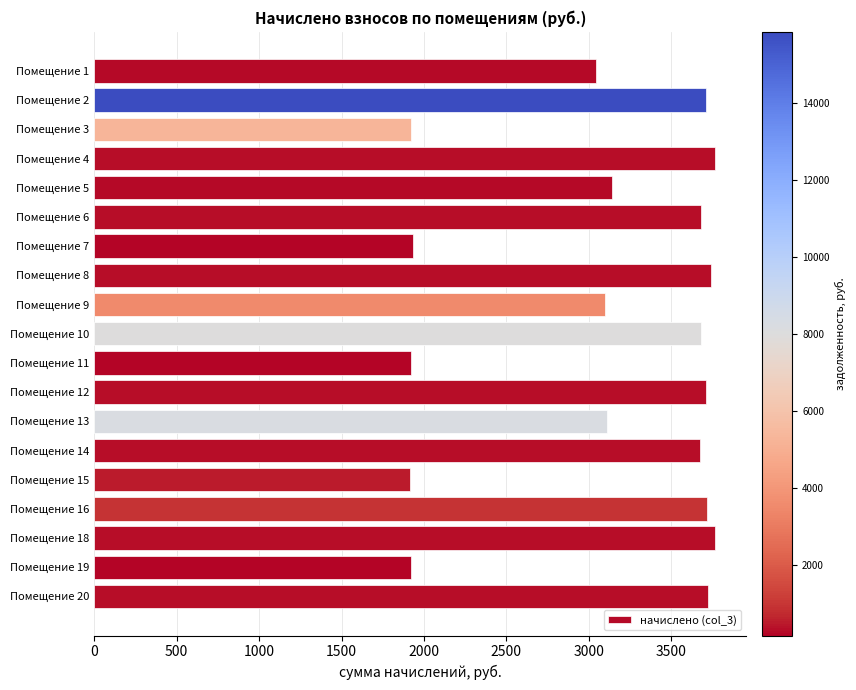

What is the value of the 8th bar from the top?

3743.5